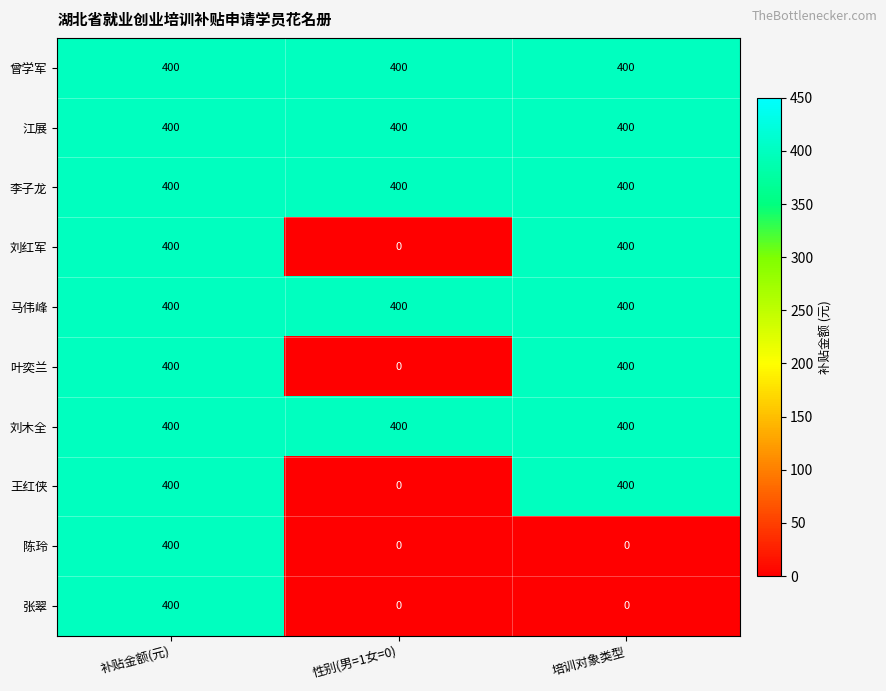

What value does the 王红侠 series have at 补贴金额(元)?

400